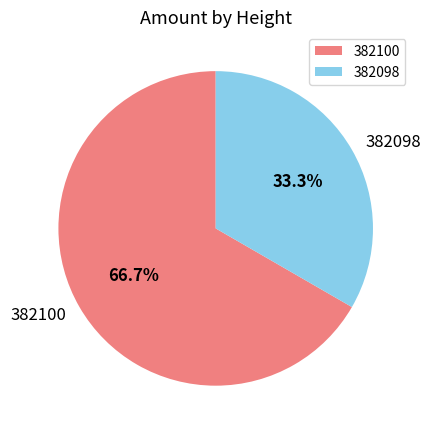

Rank the categories by value from highest to lowest.

382100, 382098